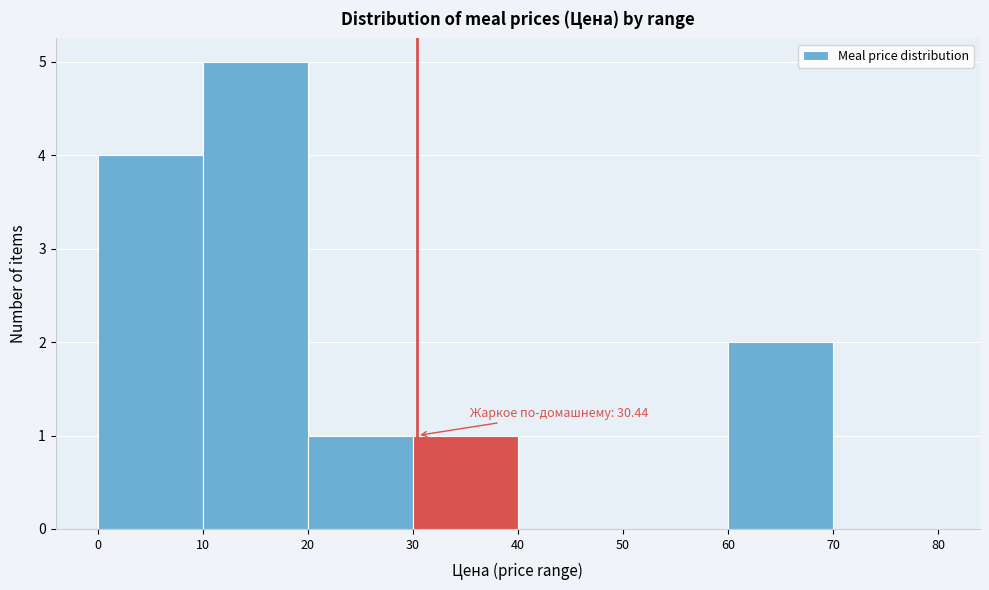

Which range on the x-axis has the tallest bar?

10 to 20